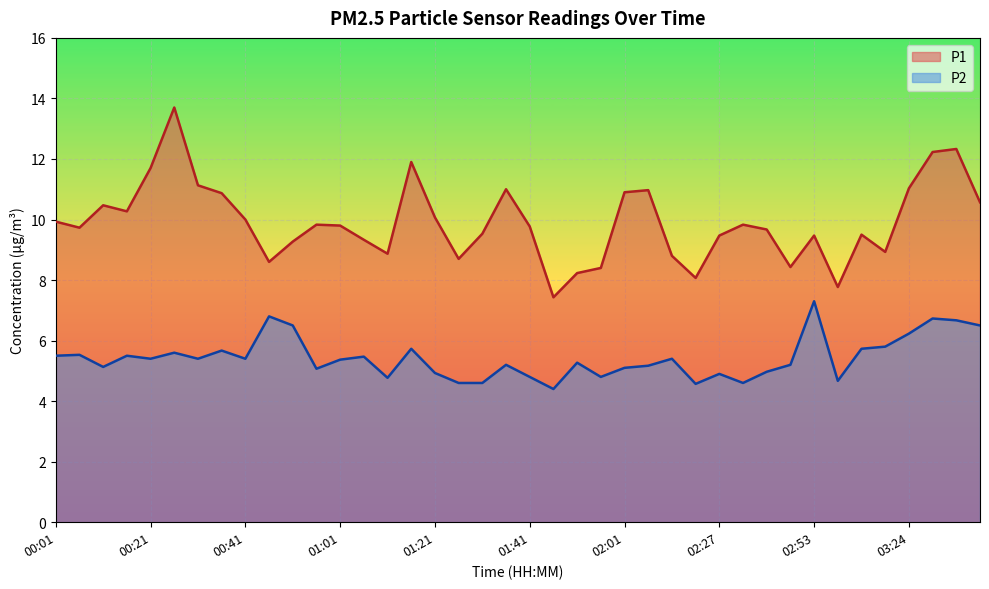

At which category does P1 reach its first local peak?

00:11